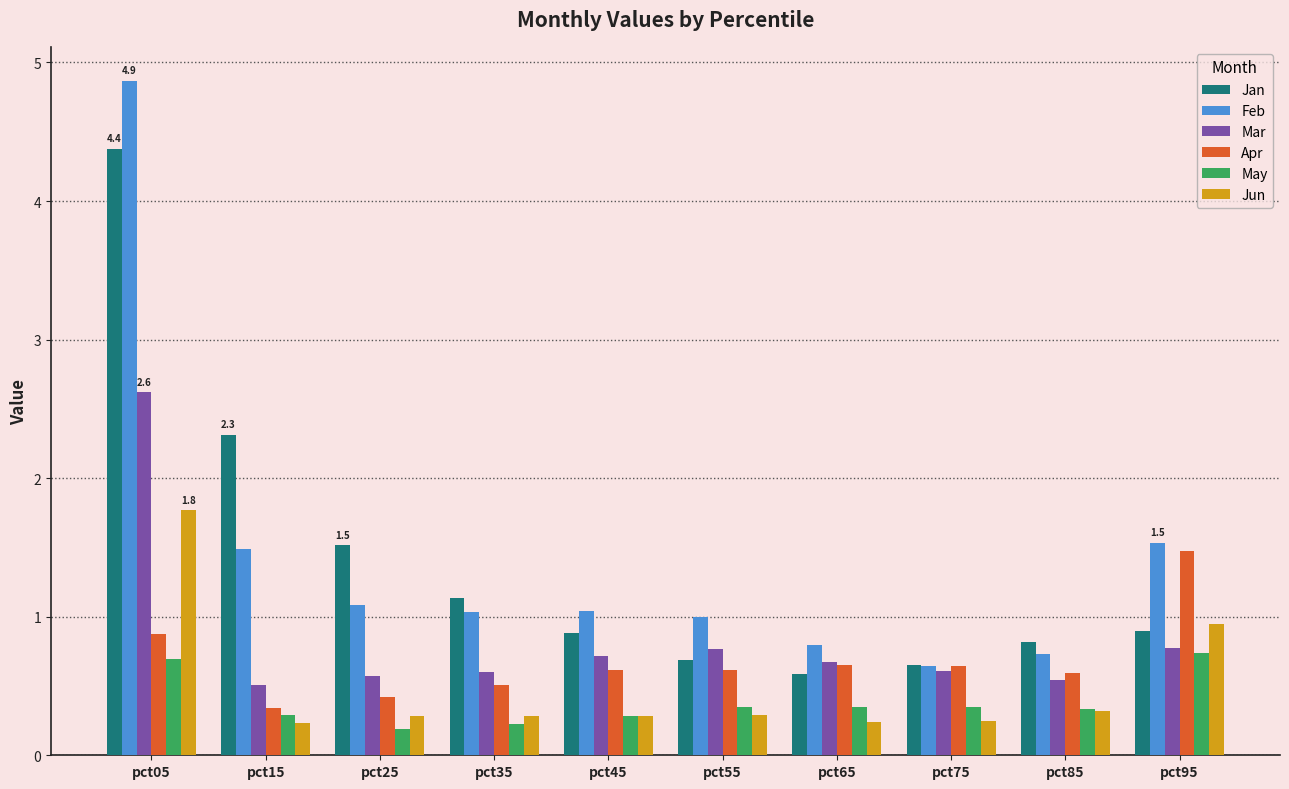

Is it true that Mar equals 0.6 at pct25?

True